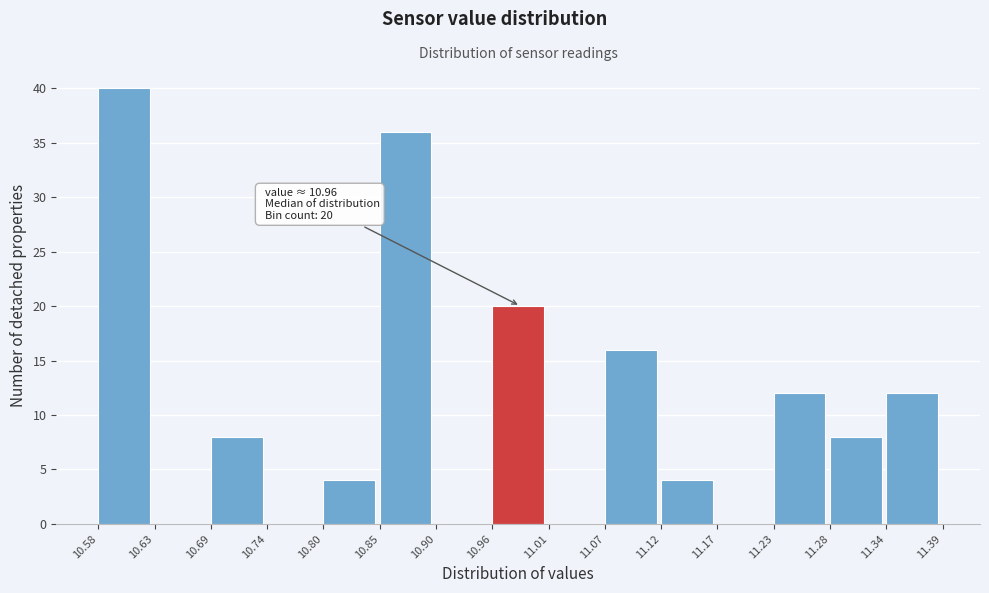

Over which range of the x-axis is the bar tallest?

10.58 to 10.63